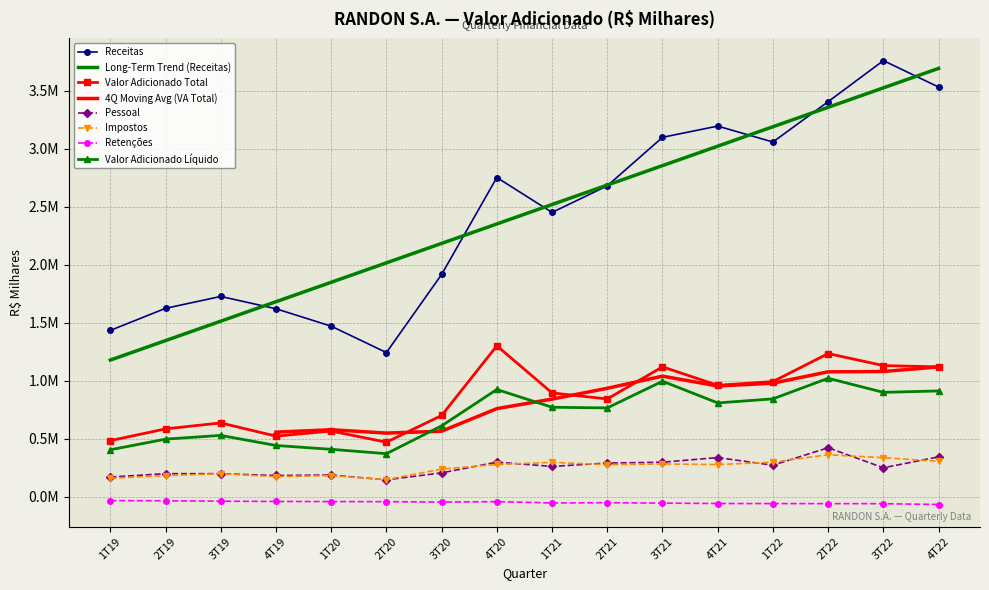

True or false: Retenções has more than 1 points higher than both neighbors.

True